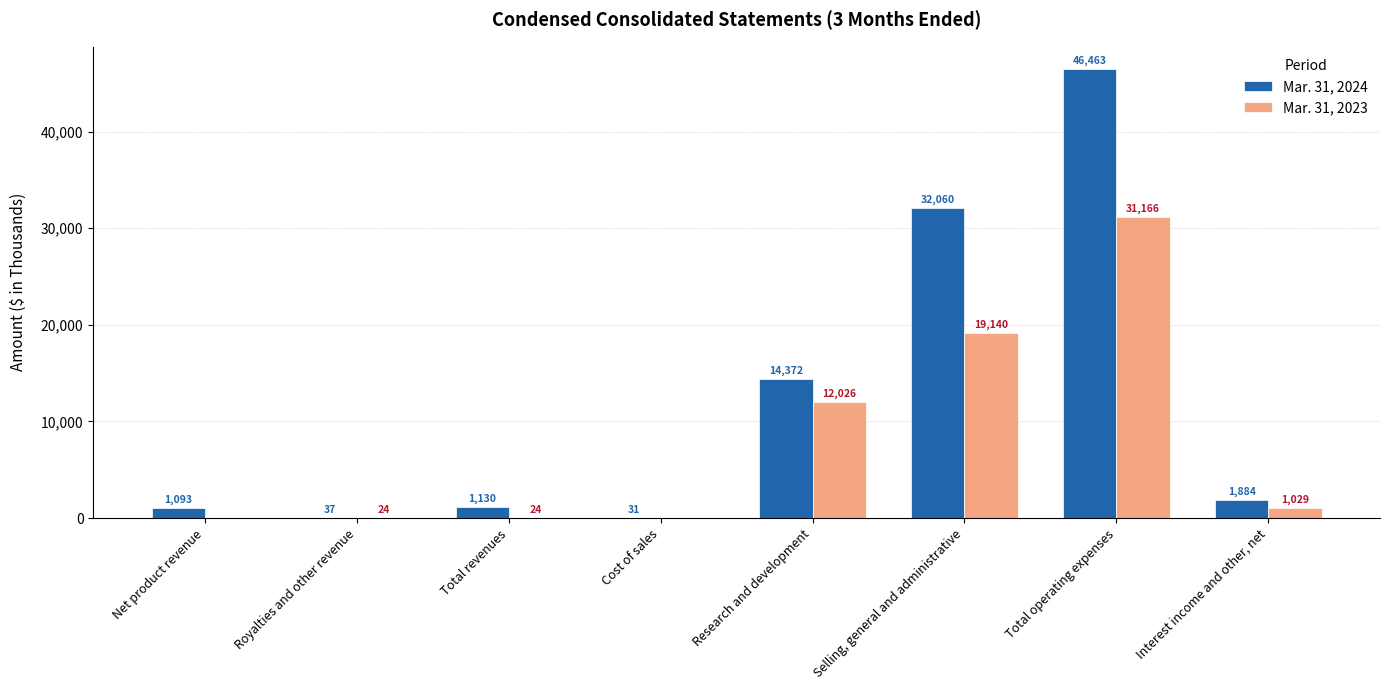

What is the sum of the Mar. 31, 2024 values at Research and development and Total revenues?

15502